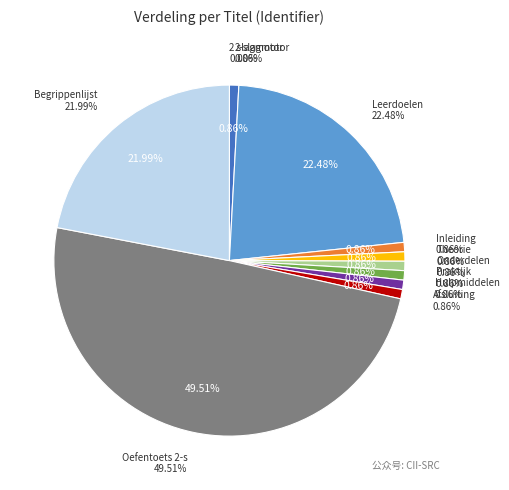

What percentage do Afsluiting and Oefentoets 2-slagmotor together represent?

50.4%